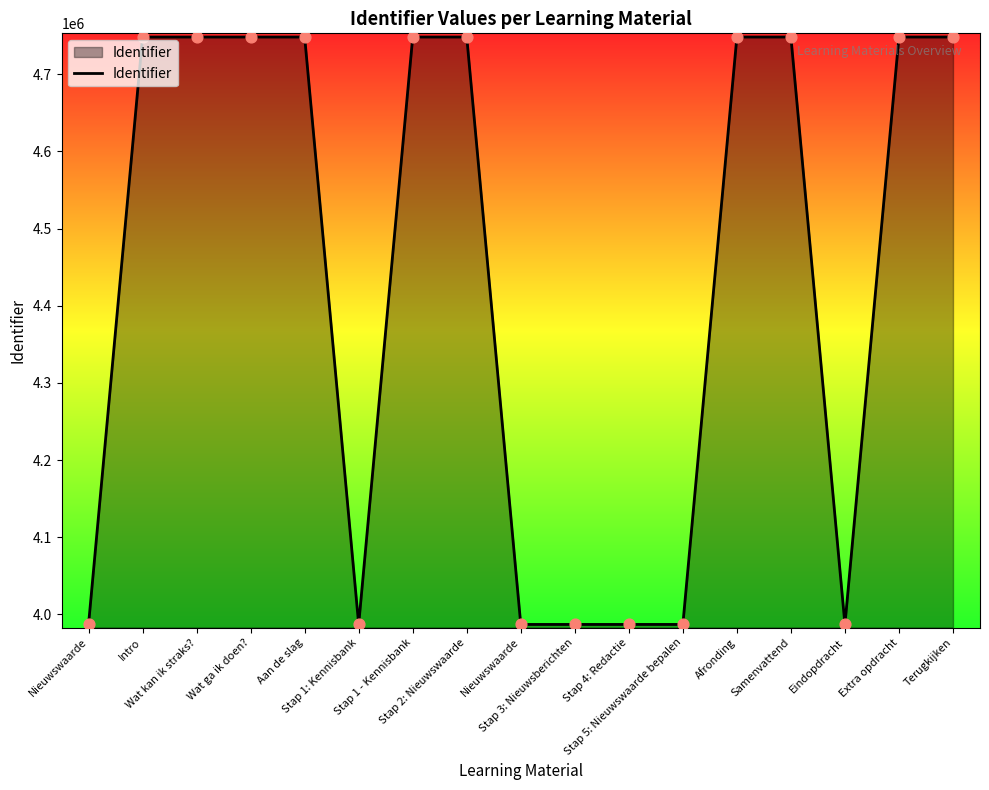

Between Terugkijken and Nieuwswaarde, which is larger?

Terugkijken